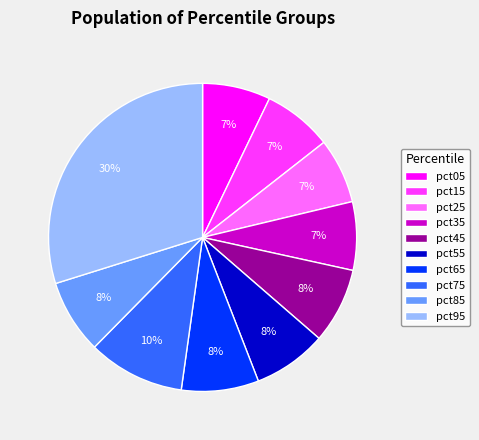

Do pct05 and pct75 together represent more than half of the pie?

No